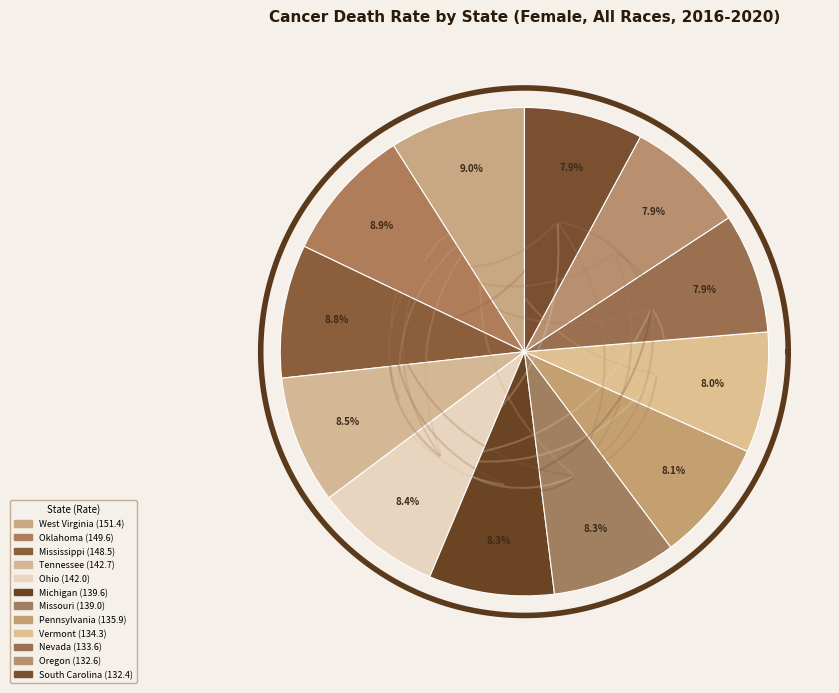

Combined, what portion of the pie is Oregon and South Carolina?

15.8%